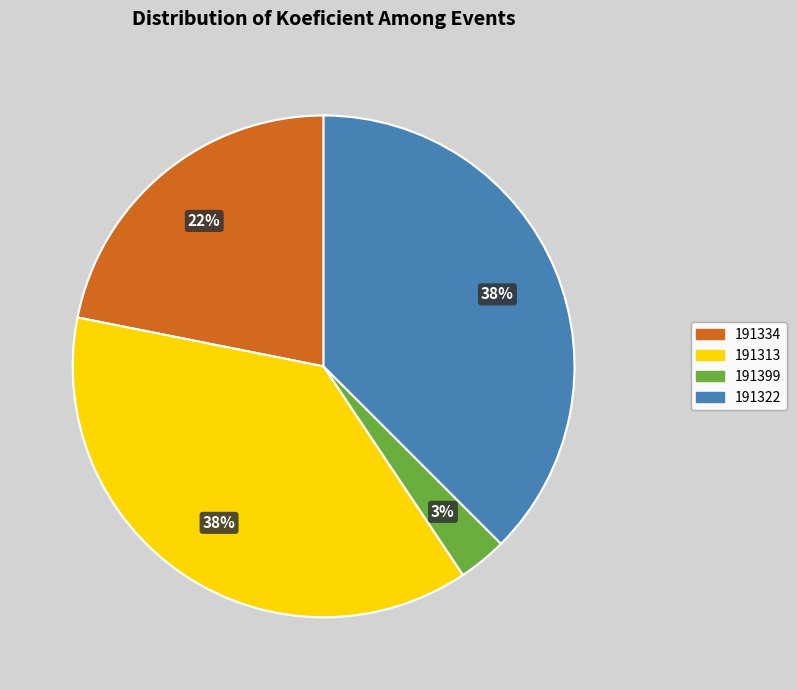

To the nearest percent, what percentage of the pie is 191334?

22%